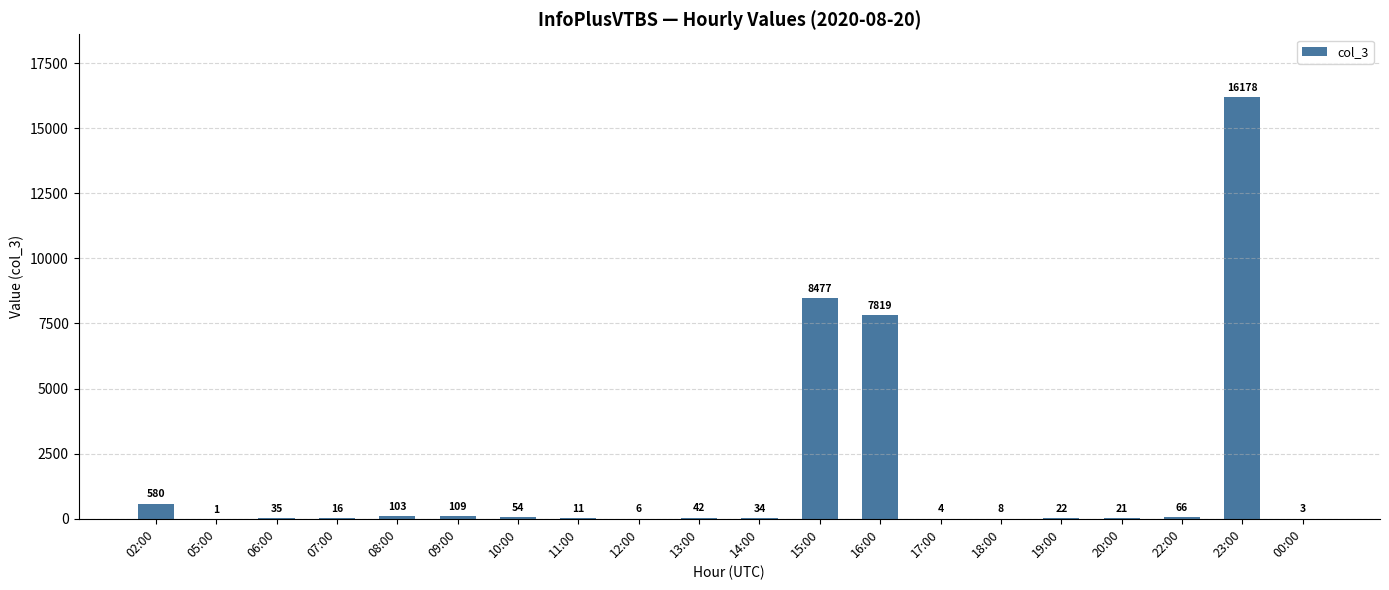

True or false: the data shows 3 at 00:00.

True